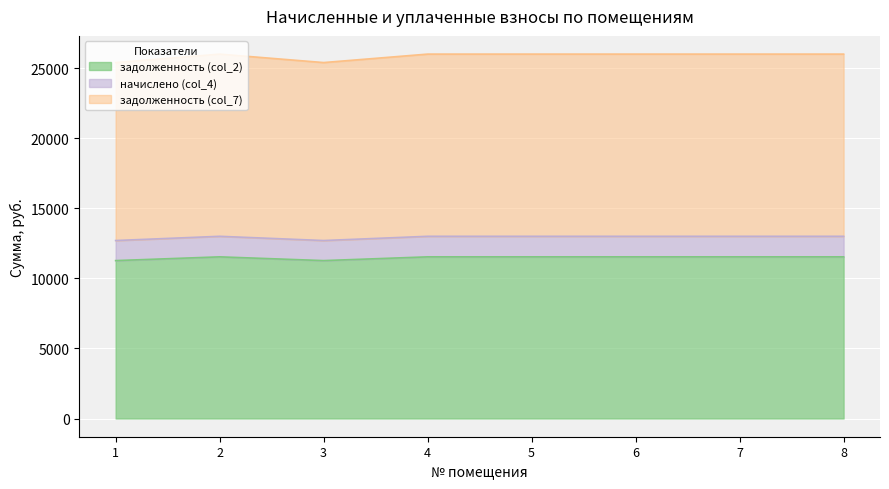

Read the задолженность (col_2) value at 5.

11535.3